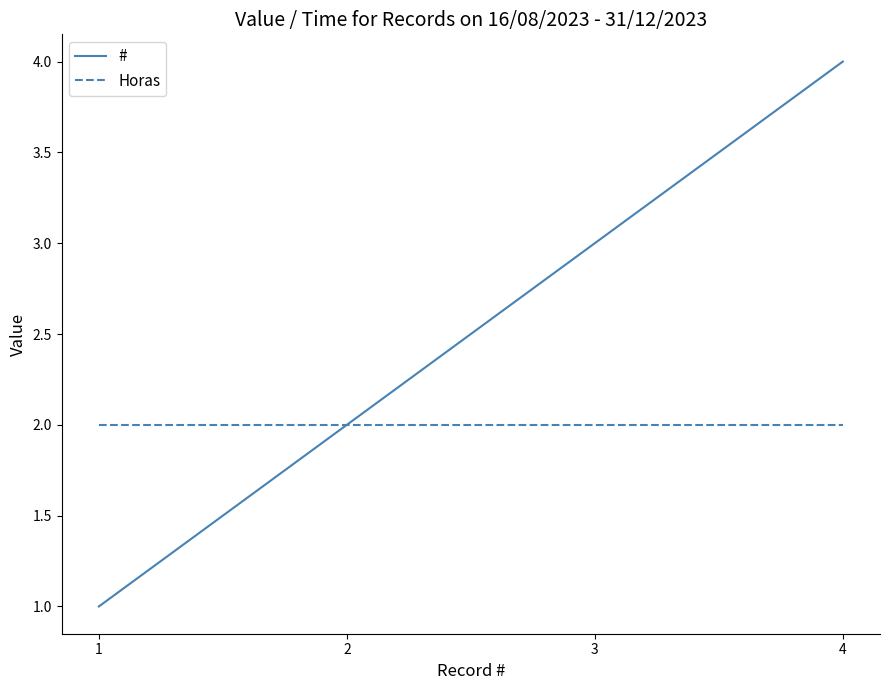

True or false: # has a value of 3 at 3.

True